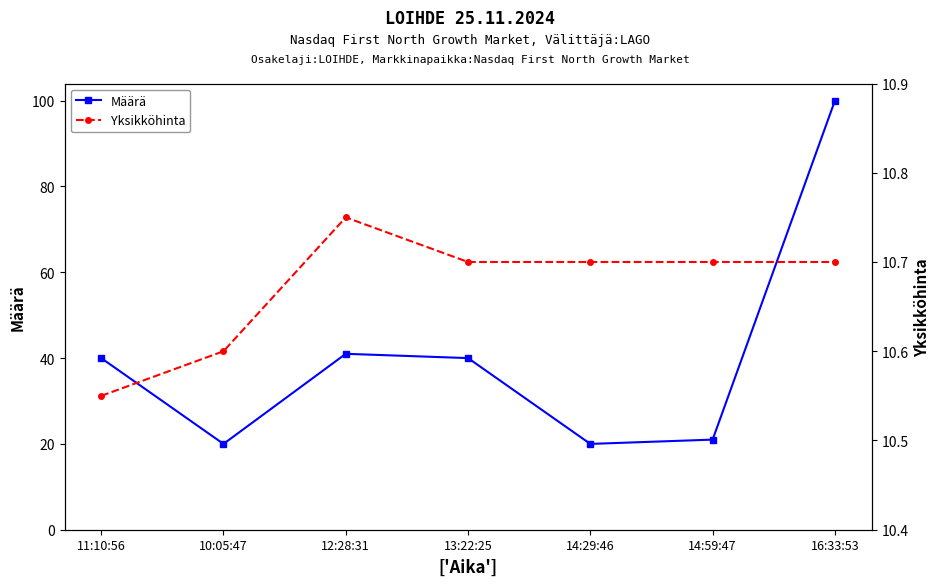

List the series in order of their overall mean, highest first.

Määrä, Yksikköhinta